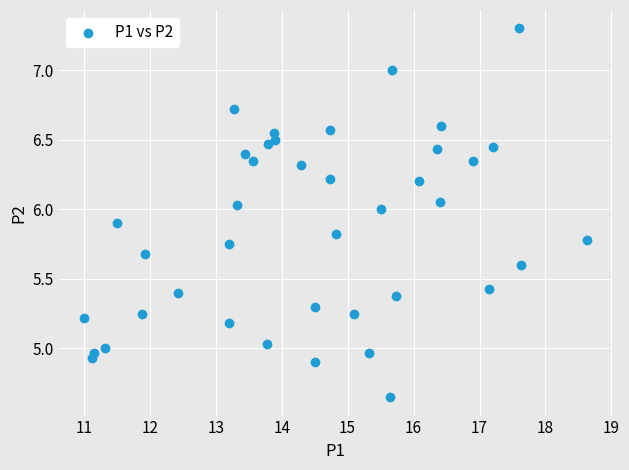

What is the range of X values (max minus min)?

7.6